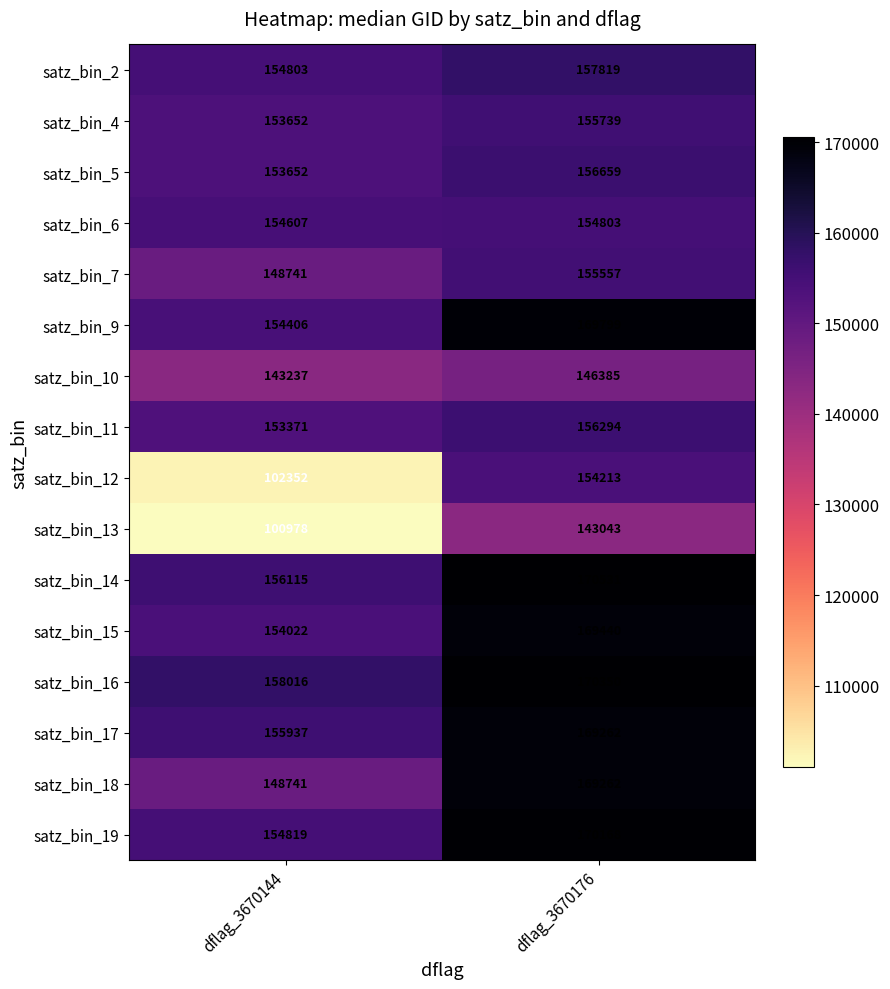

What is the difference between the highest and lowest values at dflag_3670176?

27488